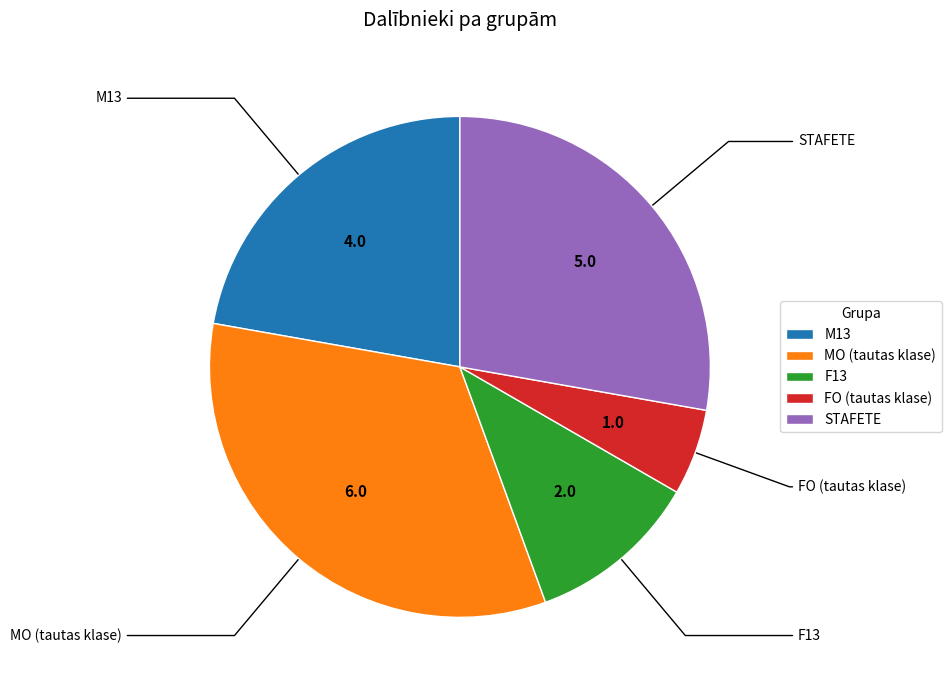

Rank the categories by value from lowest to highest.

FO (tautas klase), F13, M13, STAFETE, MO (tautas klase)